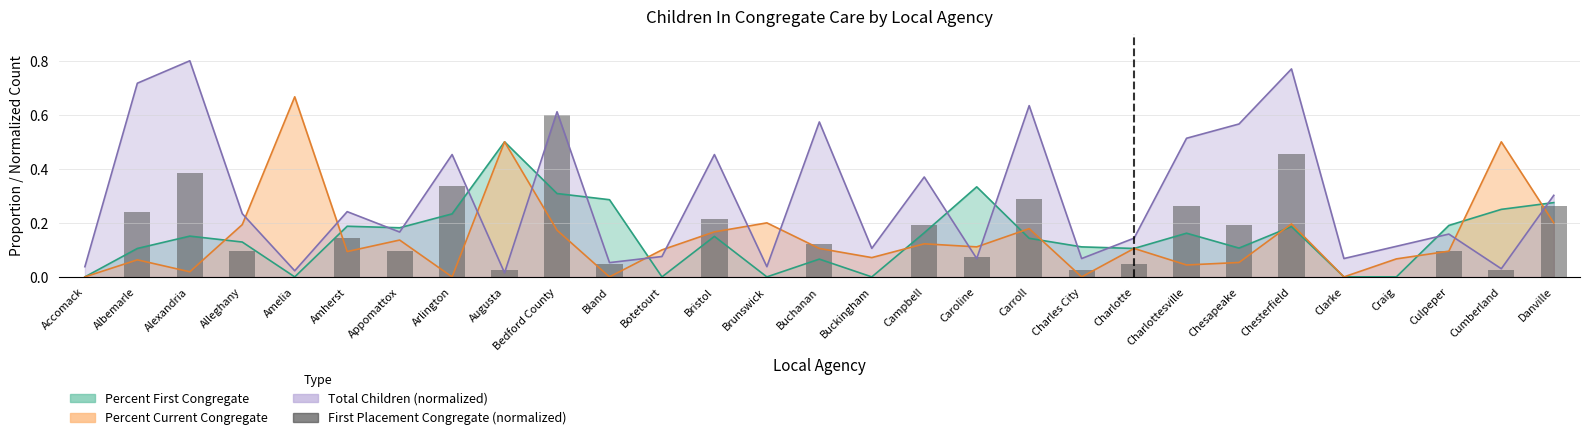

The value at Charles City is 0.0. True or false?

False